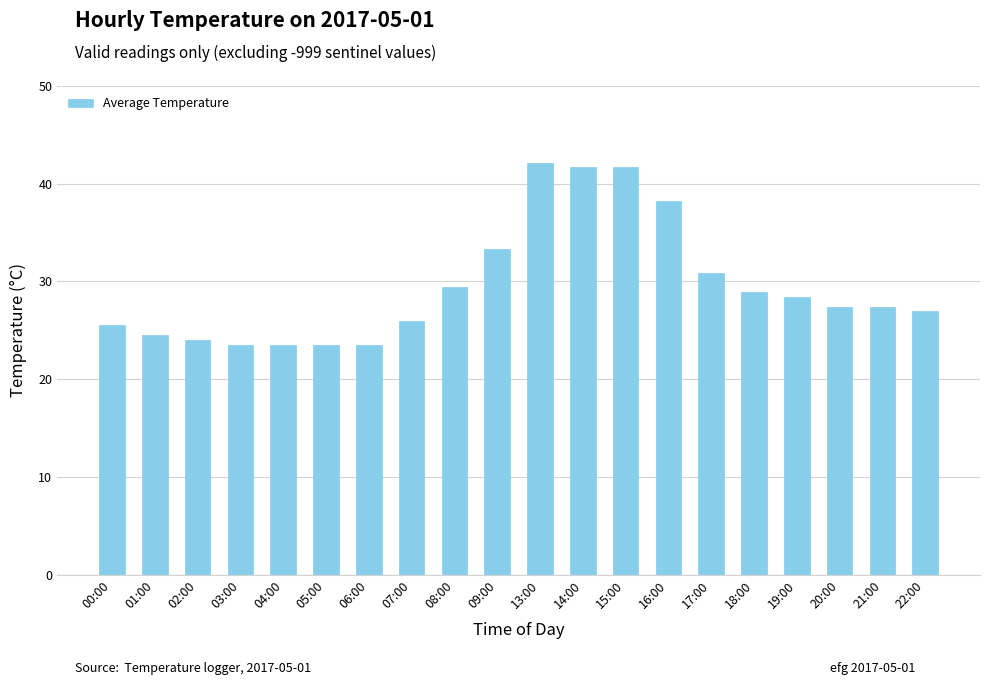

Approximately how many times larger is the value at 15:00 compared to 06:00?

1.8